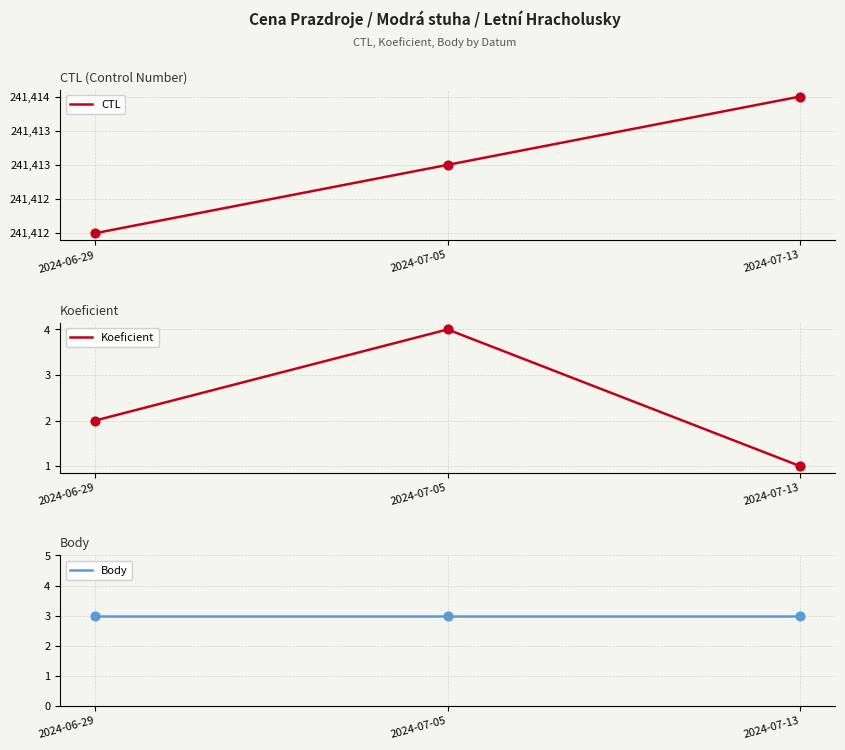

Which series reaches the minimum Y coordinate?

Koeficient